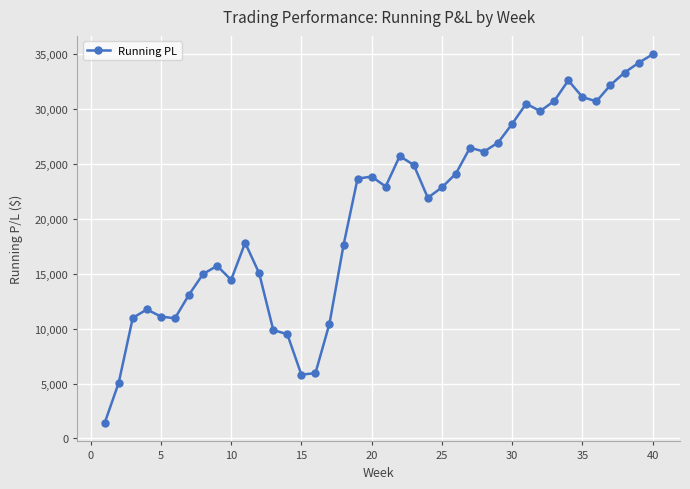

What is the greatest value displayed?

35000